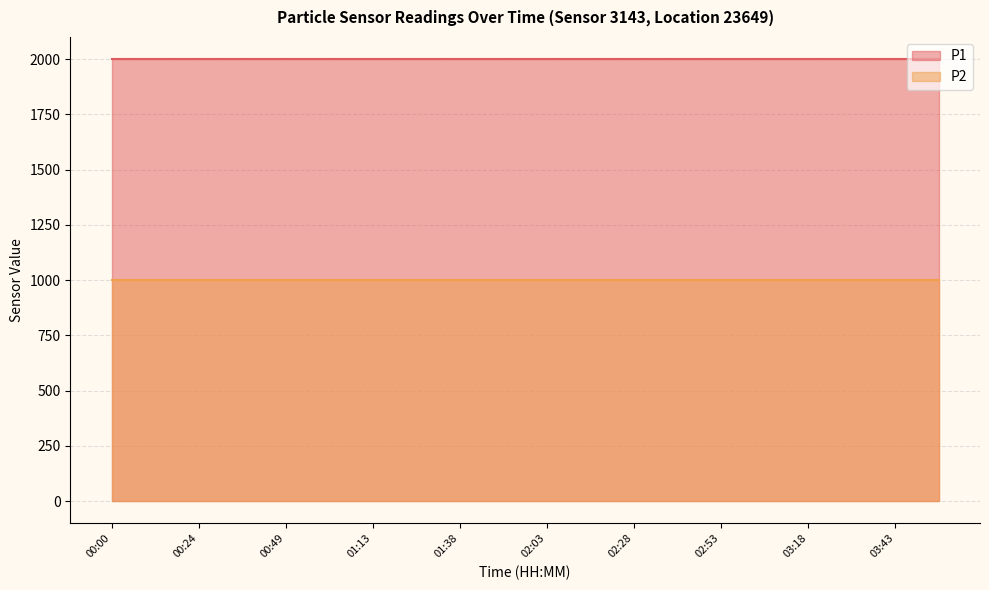

Reading left to right, extract all data points from this chart.

P1: 1999.9	1999.9	1999.9	1999.9	1999.9	1999.9	1999.9	1999.9	1999.9	1999.9	1999.9	1999.9	1999.9	1999.9	1999.9	1999.9	1999.9	1999.9	1999.9	1999.9
P2: 999.9	999.9	999.9	999.9	999.9	999.9	999.9	999.9	999.9	999.9	999.9	999.9	999.9	999.9	999.9	999.9	999.9	999.9	999.9	999.9